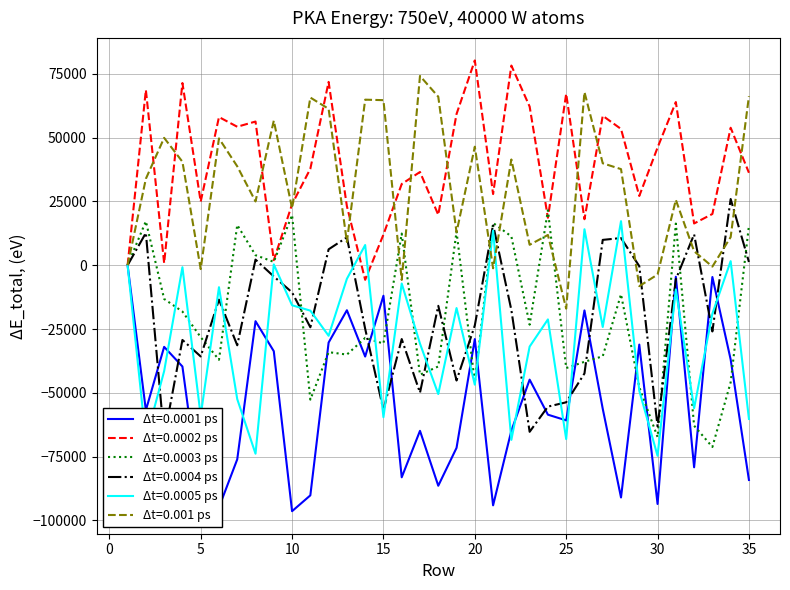

What is the greatest value displayed?

80275.5